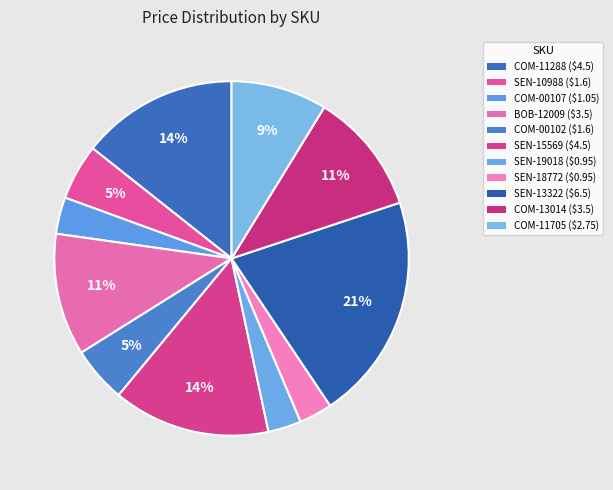

How many slices are in this pie chart?

11